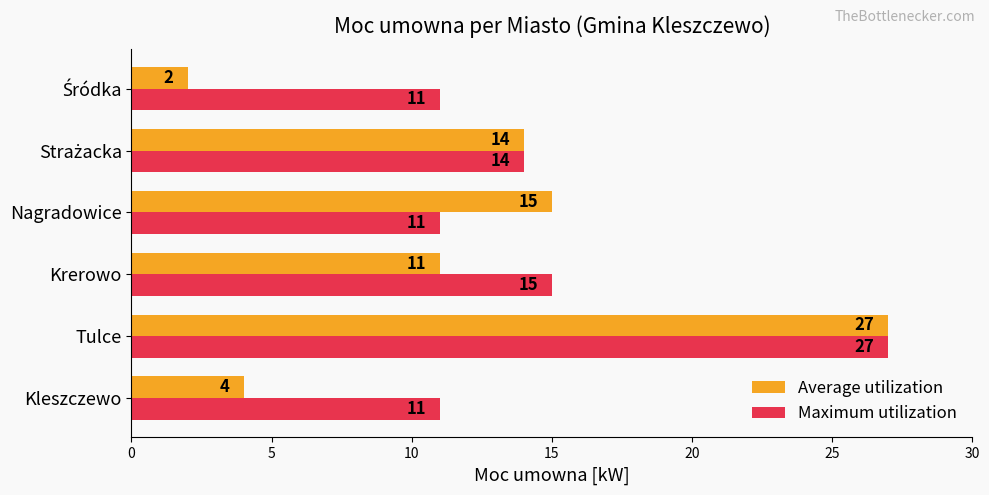

At which label does Average utilization reach its peak?

Tulce